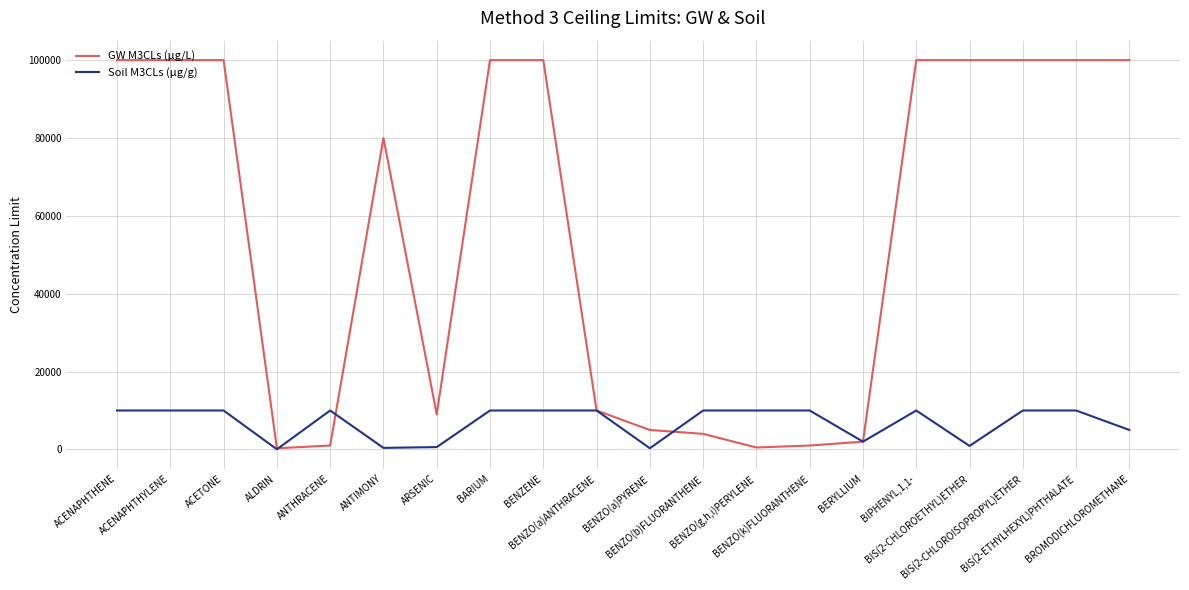

What is the average value of the Soil M3CLs (µg/g) series?

6962